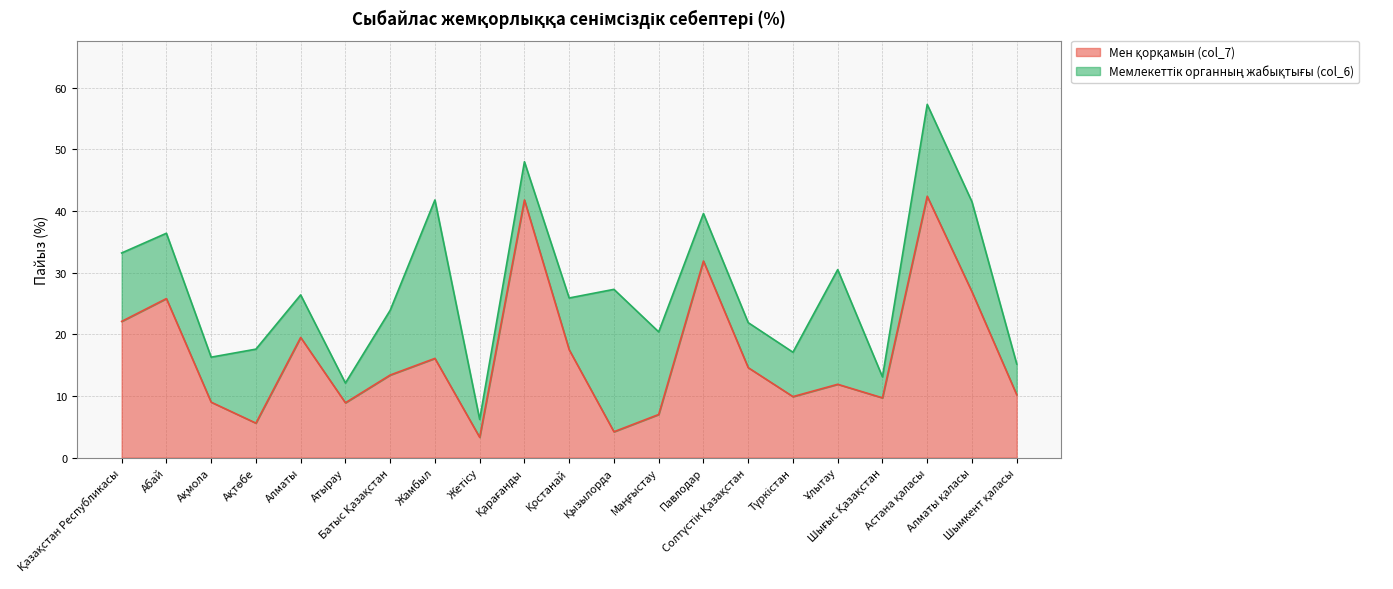

How many values are below 13?

10